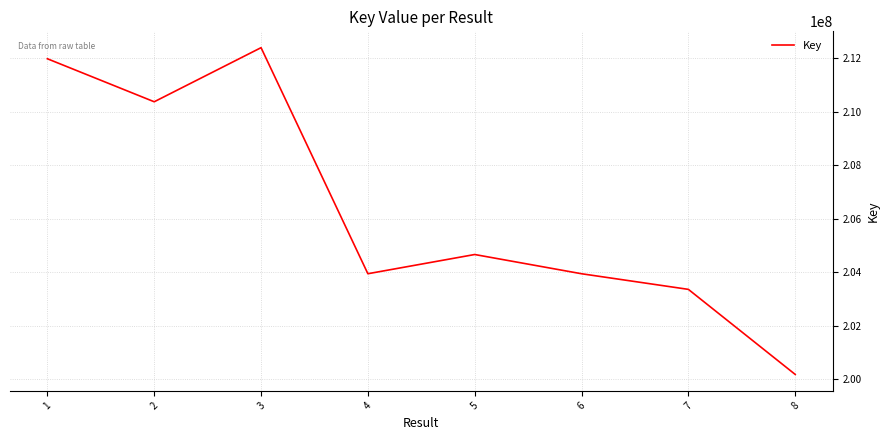

What is the difference between the maximum and minimum values?

12216278